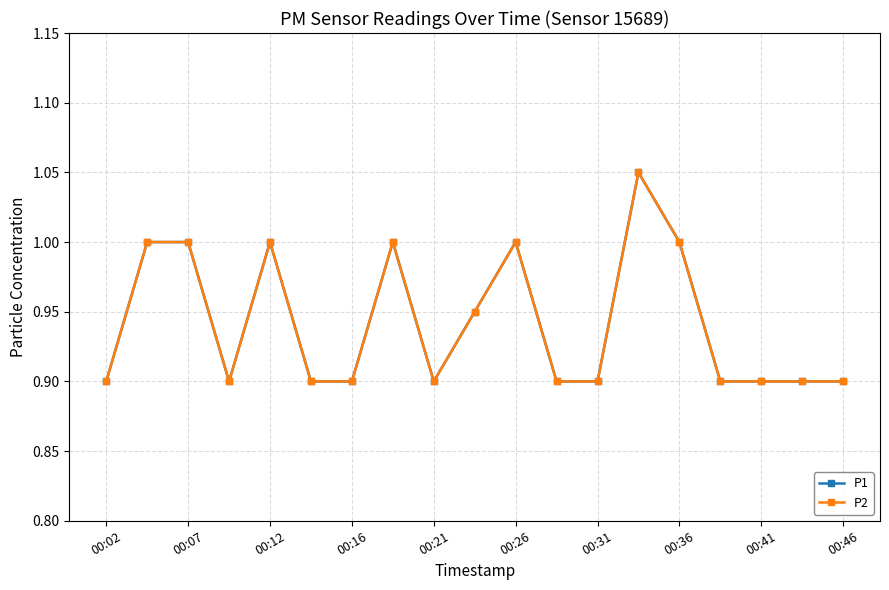

Reading left to right, extract all data points from this chart.

P1: 0.9	1.0	1.0	0.9	1.0	0.9	0.9	1.0	0.9	0.9	1.0	0.9	0.9	1.1	1.0	0.9	0.9	0.9	0.9
P2: 0.9	1.0	1.0	0.9	1.0	0.9	0.9	1.0	0.9	0.9	1.0	0.9	0.9	1.1	1.0	0.9	0.9	0.9	0.9